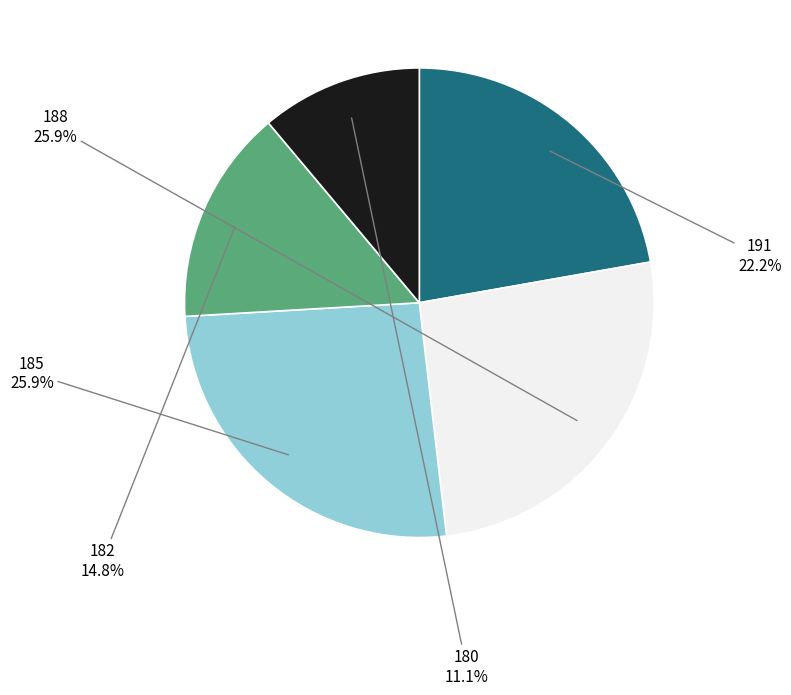

Is it true that 180 is 2% of the pie?

False